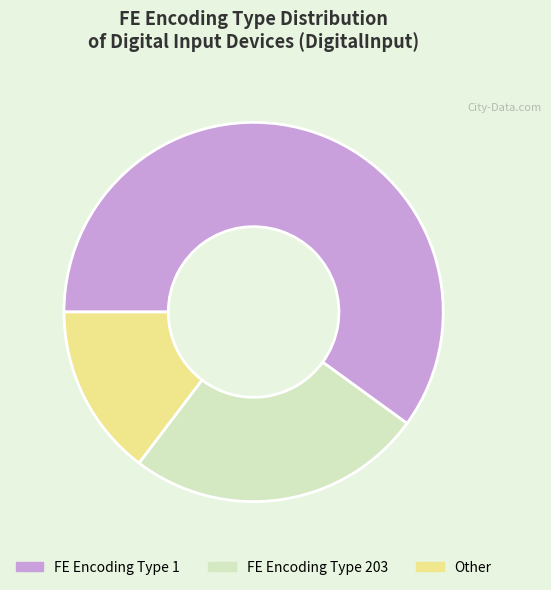

Is the sum of FE Encoding Type 1 and FE Encoding Type 203 greater than half?

Yes